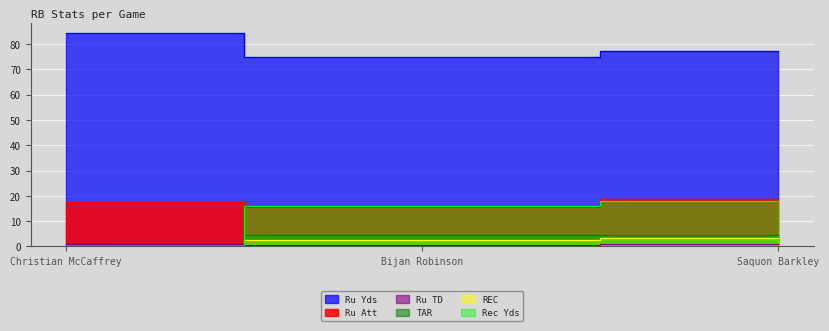

What is the sum of the Ru TD values at Saquon Barkley and Bijan Robinson?

1.4